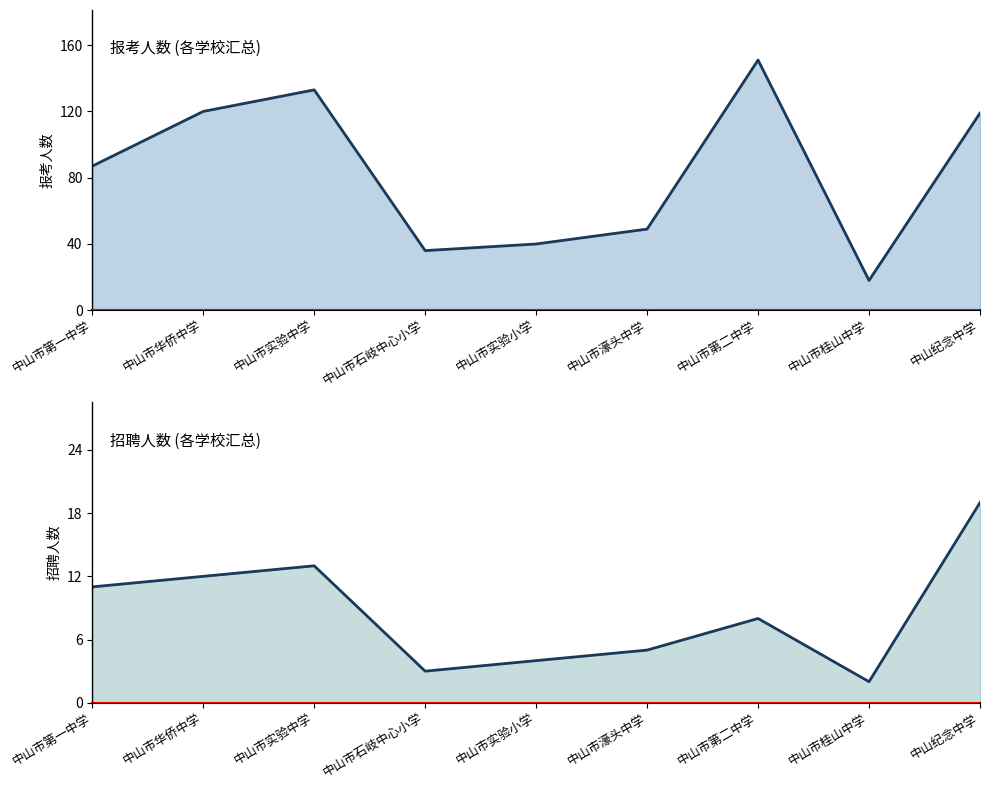

Where does the 招聘人数 series first go above 8?

中山市第一中学